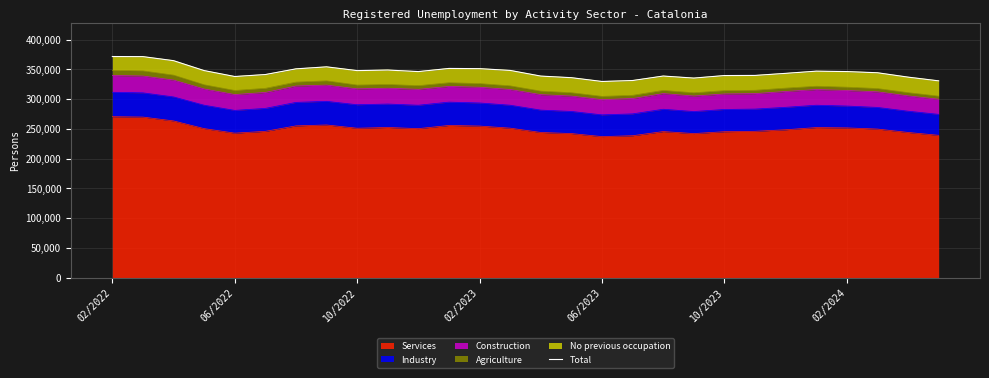

The chart shows a value of 512516 at 10/2023. True or false?

False